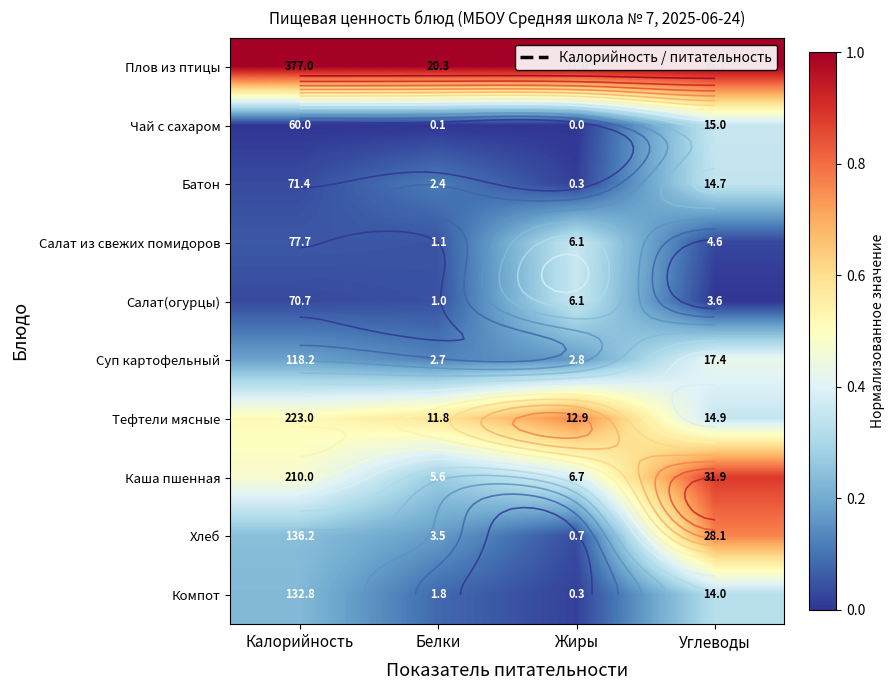

Which series has the largest range (max minus min)?

Хлеб